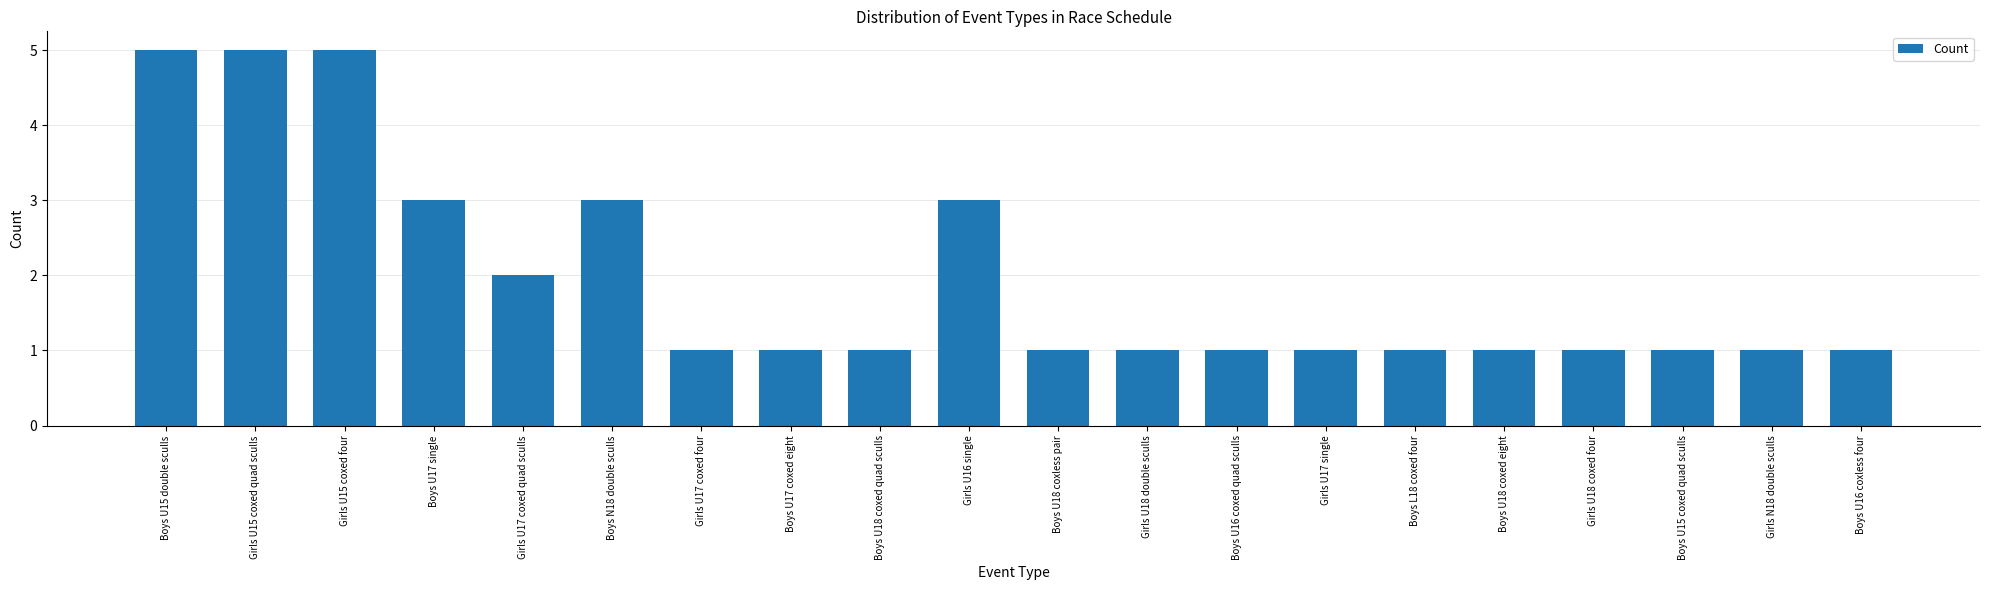

Reading left to right, what are all the values shown in this chart?

5	5	5	3	2	3	1	1	1	3	1	1	1	1	1	1	1	1	1	1